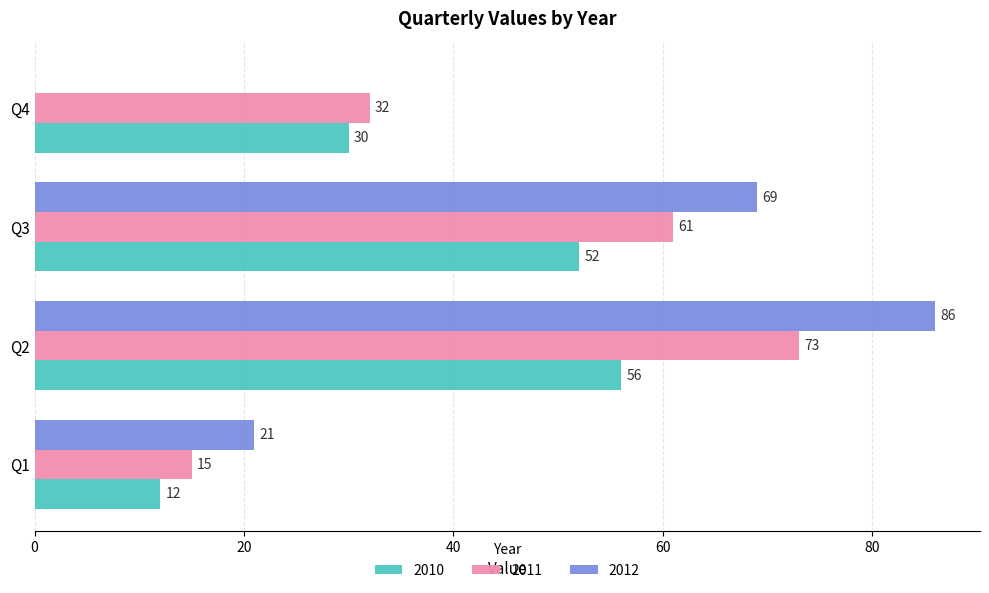

What is the total value across all series at Q1?

48